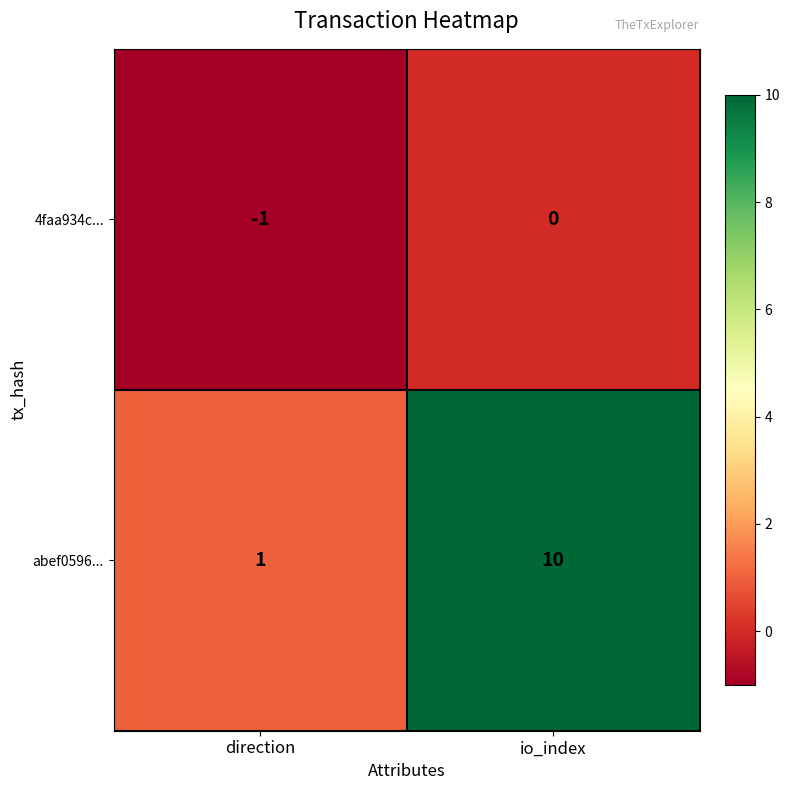

True or false: abef0596... has a value of 0 at direction.

False